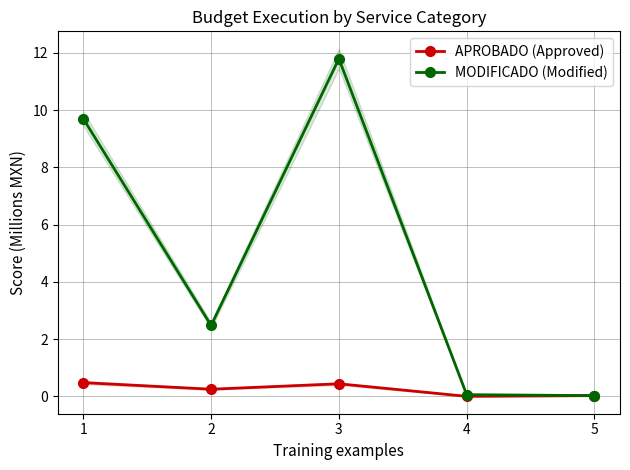

True or false: MODIFICADO (Modified) and APROBADO (Approved) cross at least once.

False